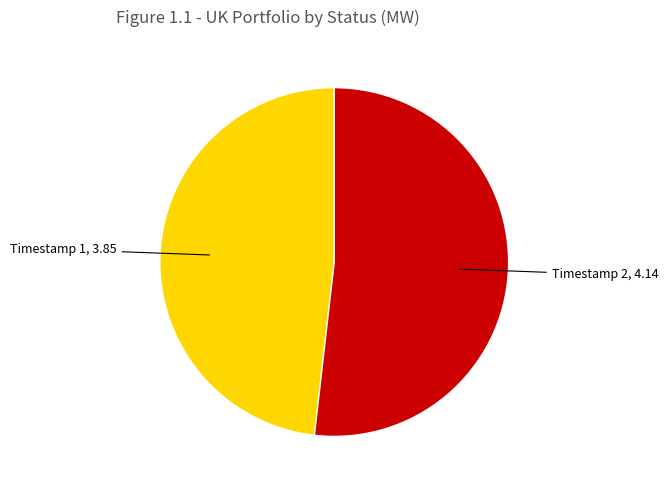

The Timestamp 2, 4.14 slice represents 52% of the pie. True or false?

True